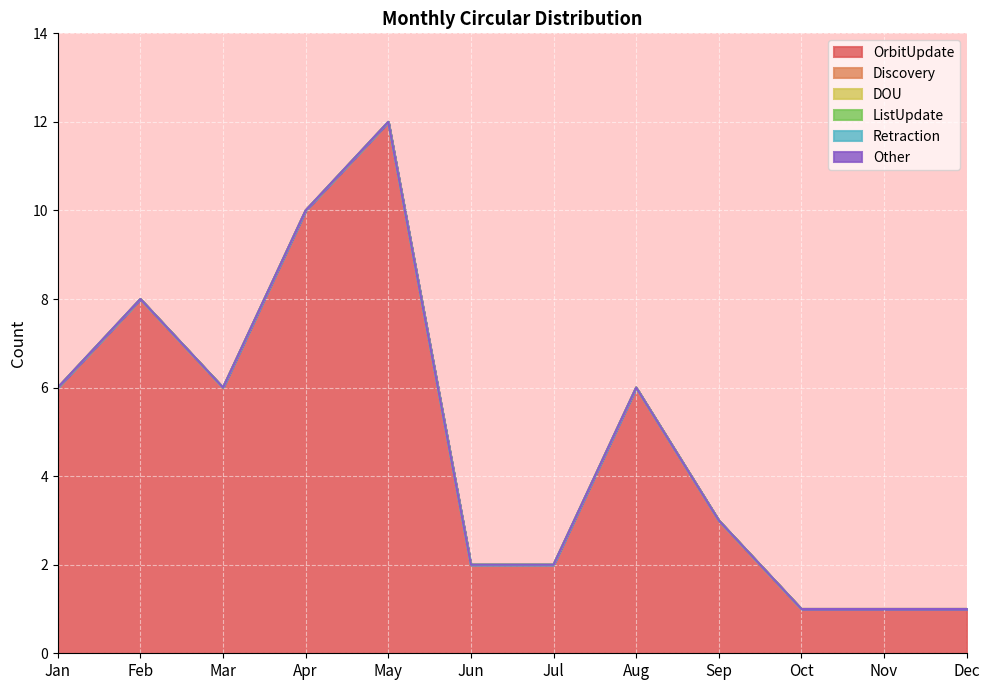

At how many categories does at least one series exceed 5?

6